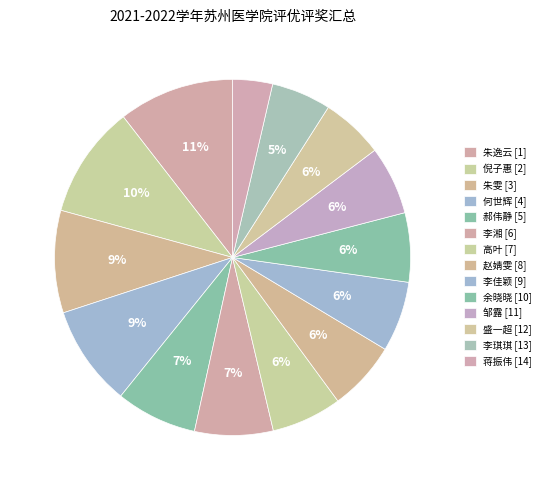

How many slices are in this pie chart?

14